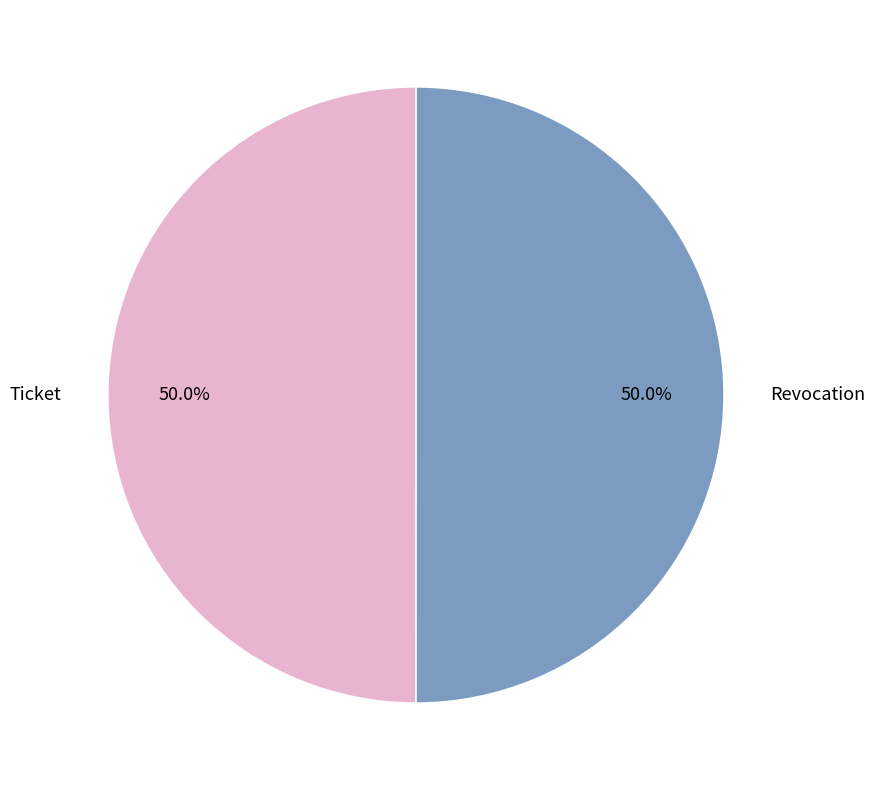

Approximately how many times larger is the value at Revocation compared to Ticket?

1.0